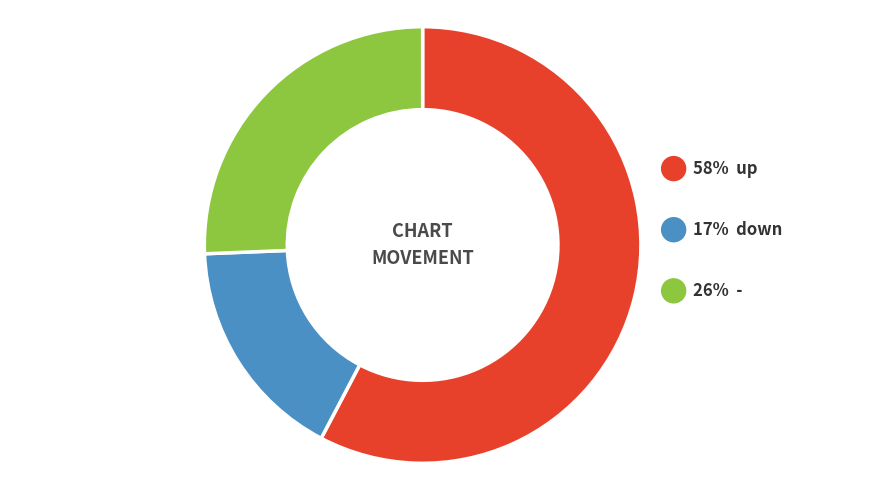

To the nearest percent, what is the average slice percentage?

33%